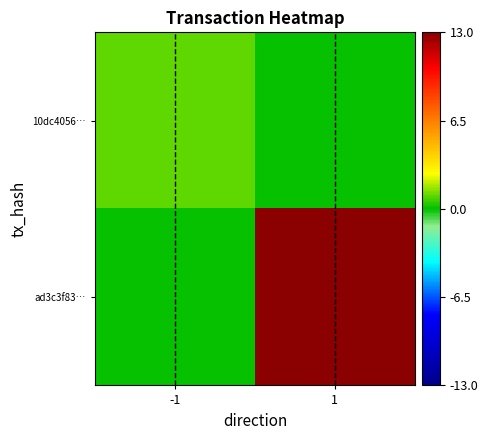

Which series has the largest total across all categories?

ad3c3f83…